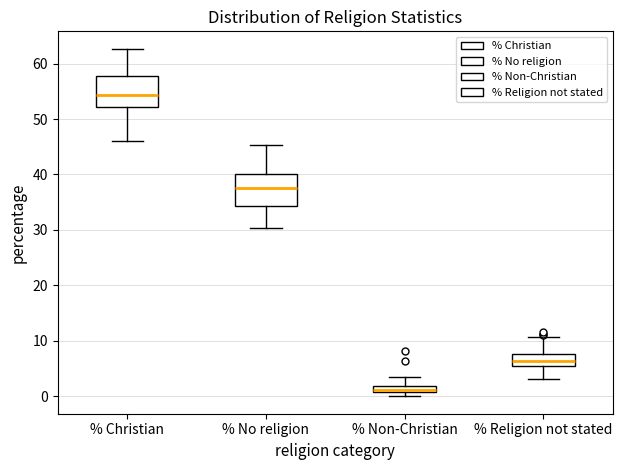

Where is the upper edge of the box for % Religion not stated on the y-axis? The values are not printed on the chart, so give them approximately, as read against the axis.

8